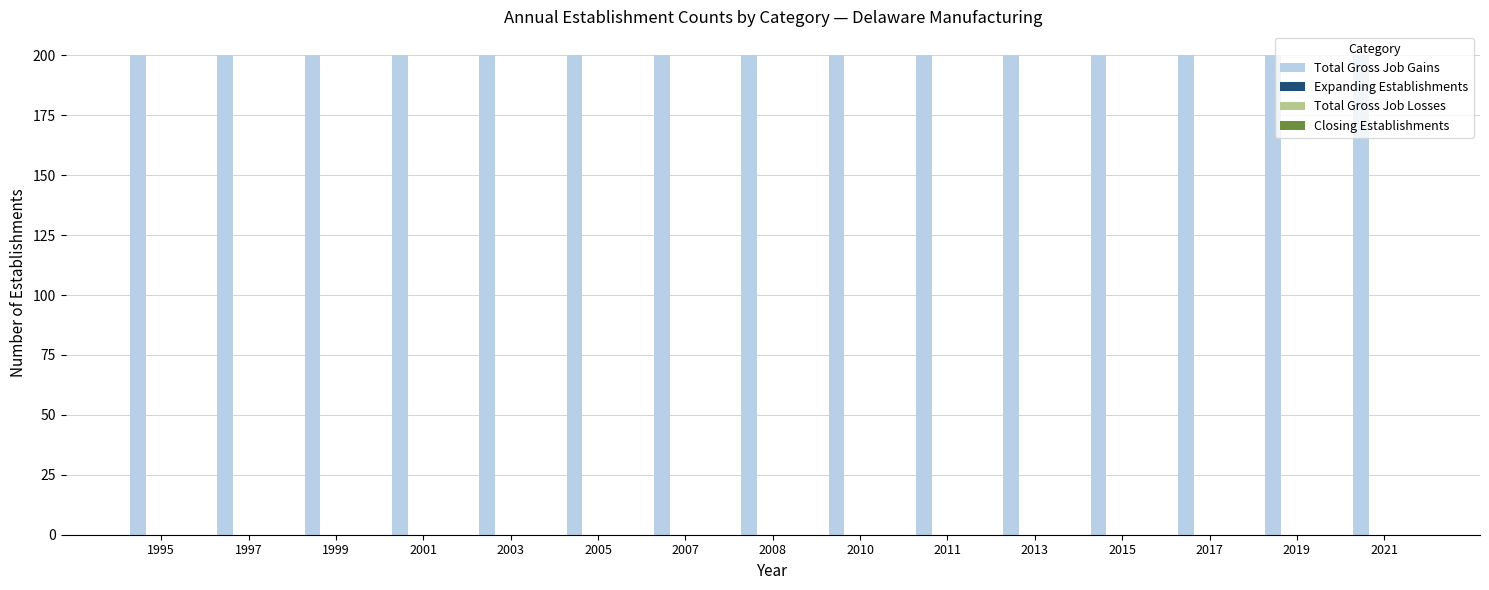

List the labels in order of Total Gross Job Gains value, largest first.

1995, 1997, 1999, 2001, 2003, 2005, 2007, 2008, 2010, 2011, 2013, 2015, 2017, 2019, 2021